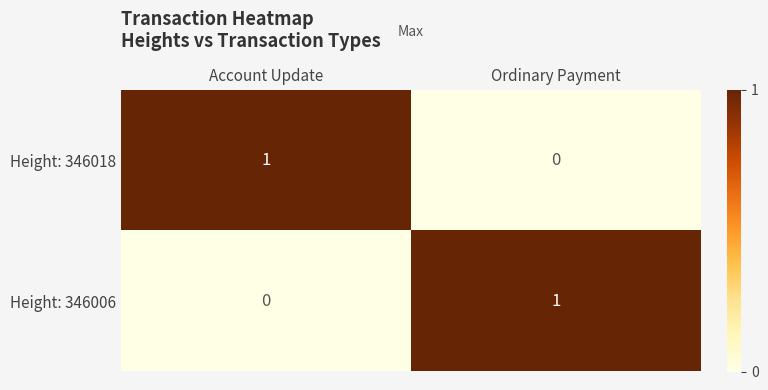

Rank the series at Ordinary Payment from lowest to highest value.

Height: 346018, Height: 346006